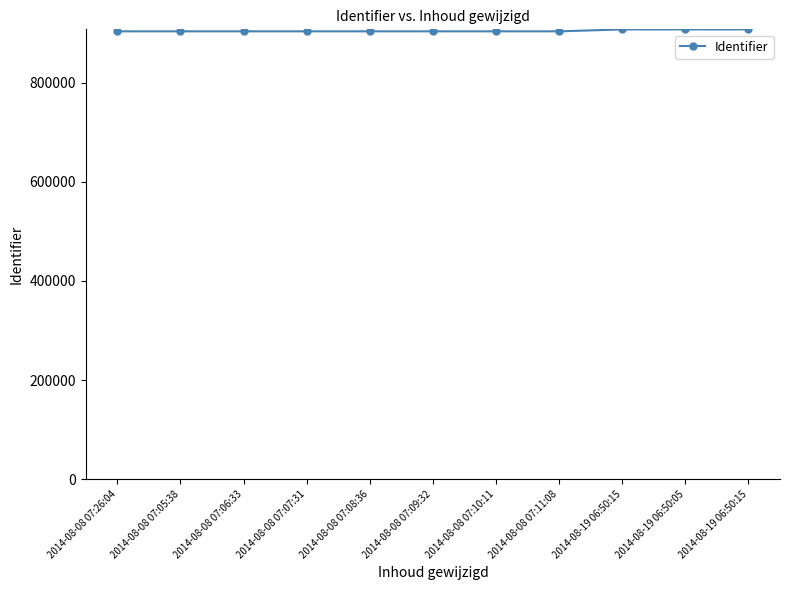

List the labels in order of value, largest first.

2014-08-19 06:50:15, 2014-08-19 06:50:05, 2014-08-19 06:50:15, 2014-08-08 07:11:08, 2014-08-08 07:10:11, 2014-08-08 07:09:32, 2014-08-08 07:08:36, 2014-08-08 07:07:31, 2014-08-08 07:06:33, 2014-08-08 07:05:38, 2014-08-08 07:26:04